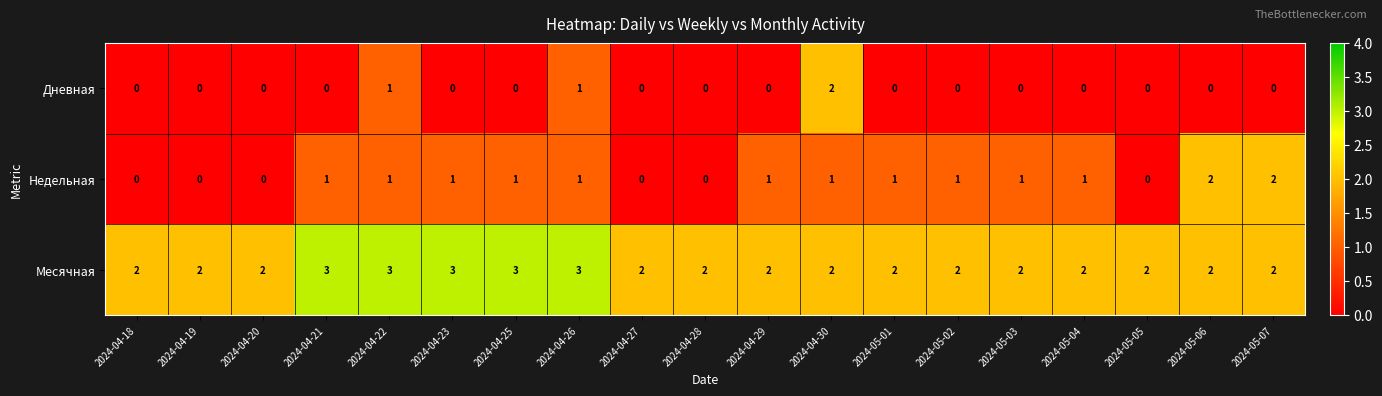

At how many categories does at least one series exceed 1?

19